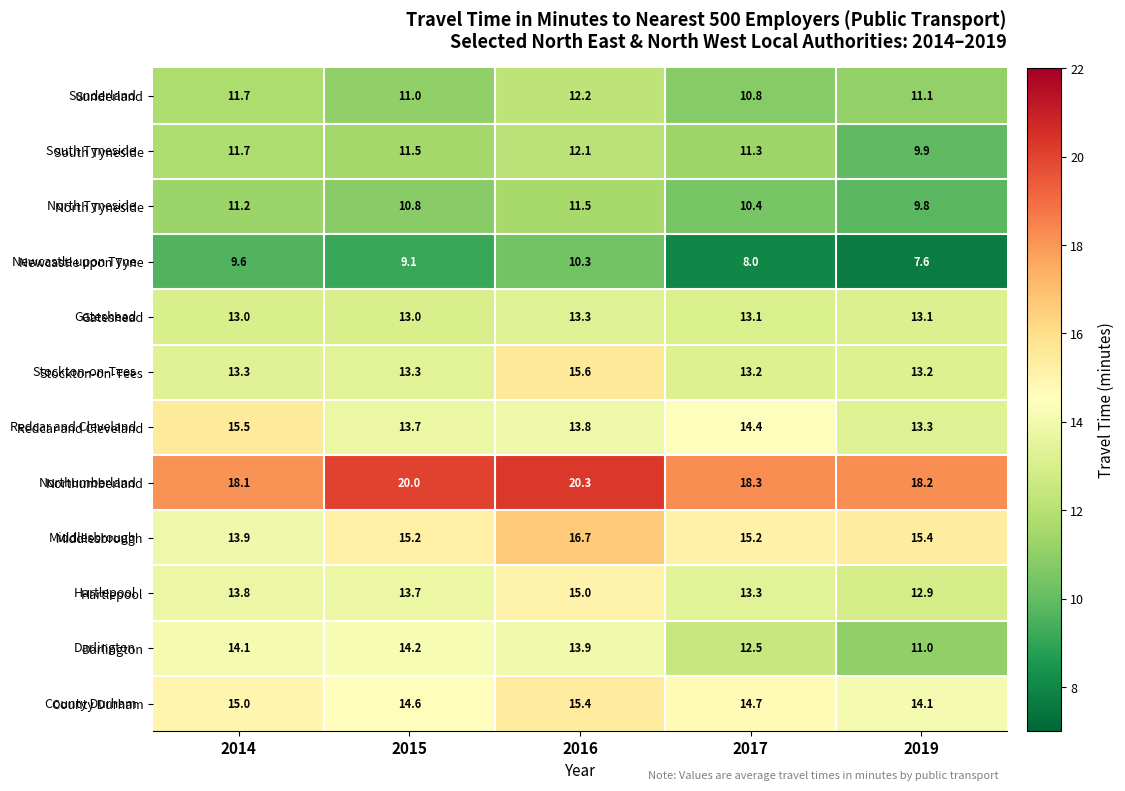

The value of Stockton-on-Tees at 2017 is 22.8. True or false?

False